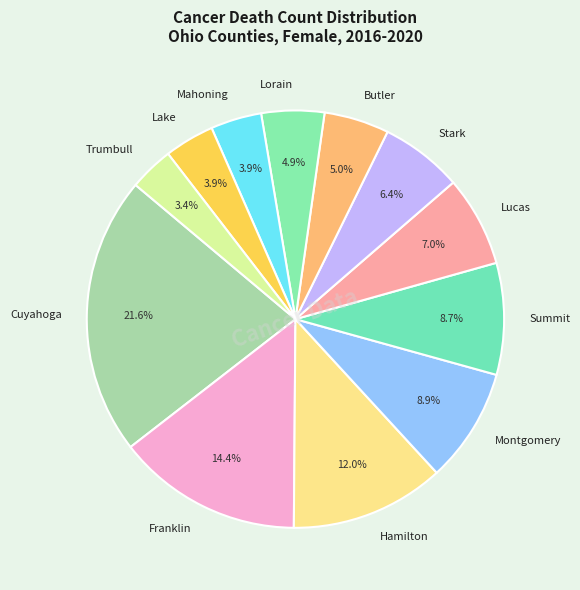

How much of the chart is everything except Lucas?

93.0%